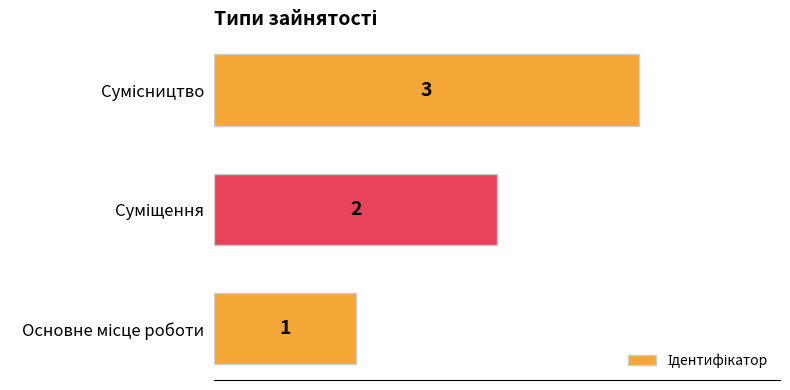

Count the values in the range 1 to 3.

3